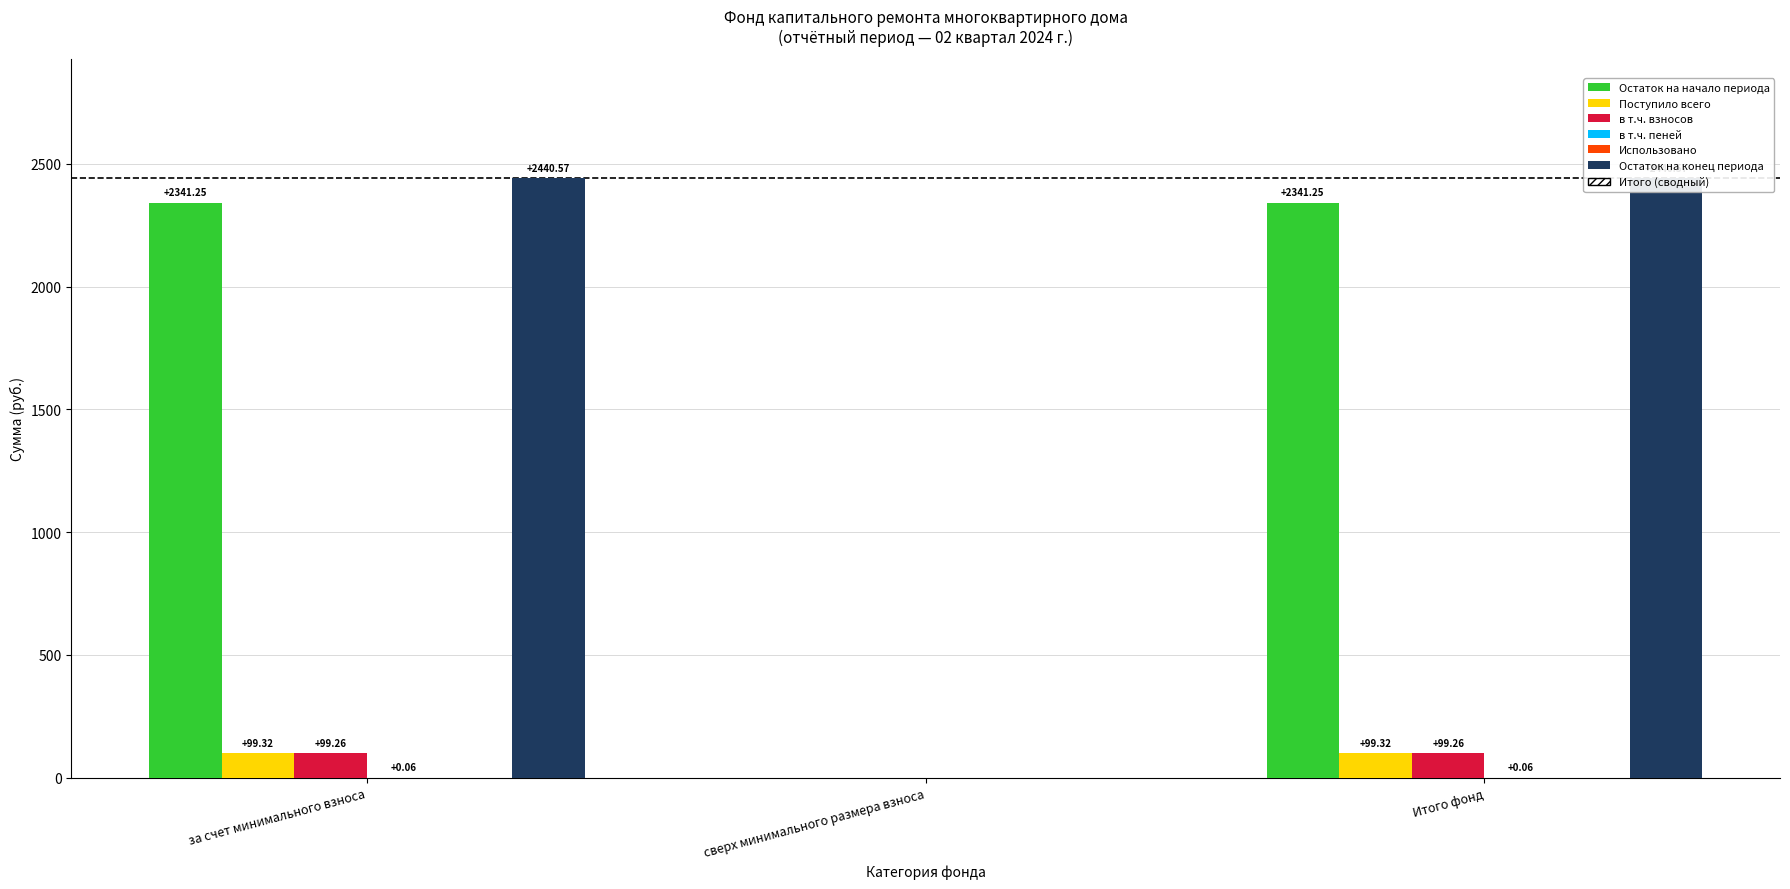

Reading left to right, list all the values displayed in this chart.

Остаток на начало периода: за счет минимального взноса=2341.2	сверх минимального размера взноса=0.0	Итого фонд=2341.2
Поступило всего: за счет минимального взноса=99.3	сверх минимального размера взноса=0.0	Итого фонд=99.3
в т.ч. взносов: за счет минимального взноса=99.3	сверх минимального размера взноса=0.0	Итого фонд=99.3
в т.ч. пеней: за счет минимального взноса=0.1	сверх минимального размера взноса=0.0	Итого фонд=0.1
Использовано: за счет минимального взноса=0.0	сверх минимального размера взноса=0.0	Итого фонд=0.0
Остаток на конец периода: за счет минимального взноса=2440.6	сверх минимального размера взноса=0.0	Итого фонд=2440.6